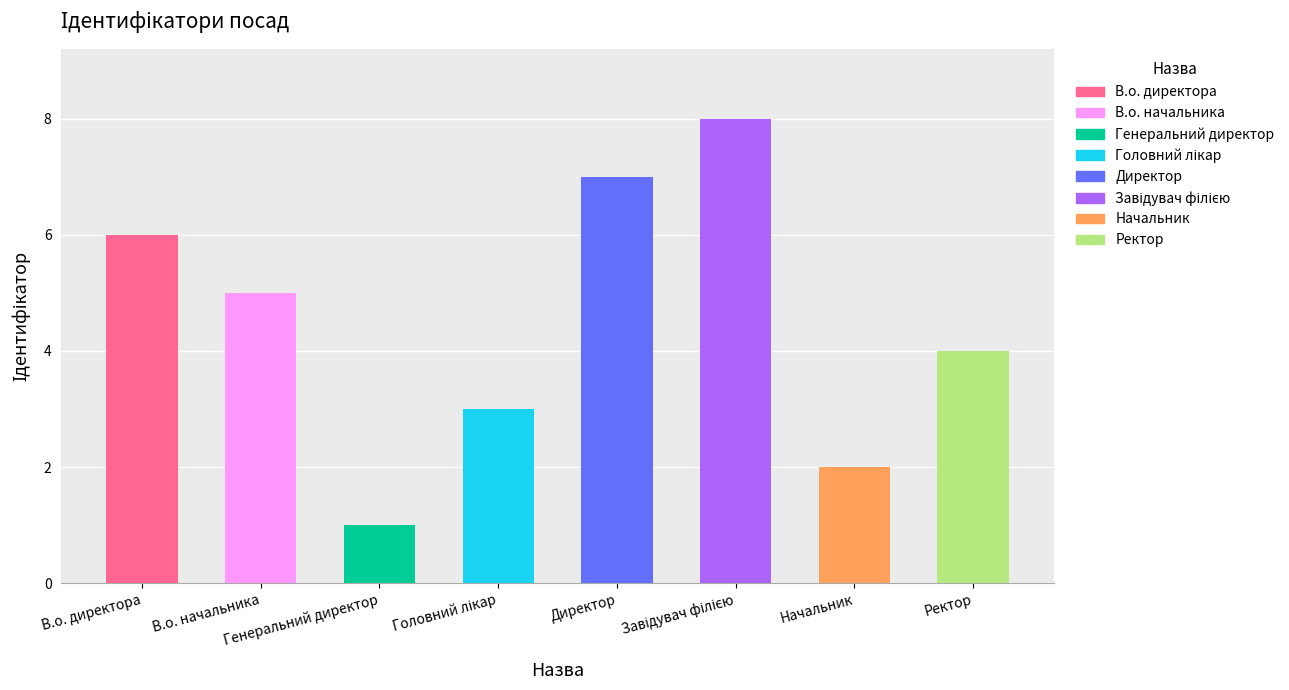

What position from the right is В.о. директора?

8